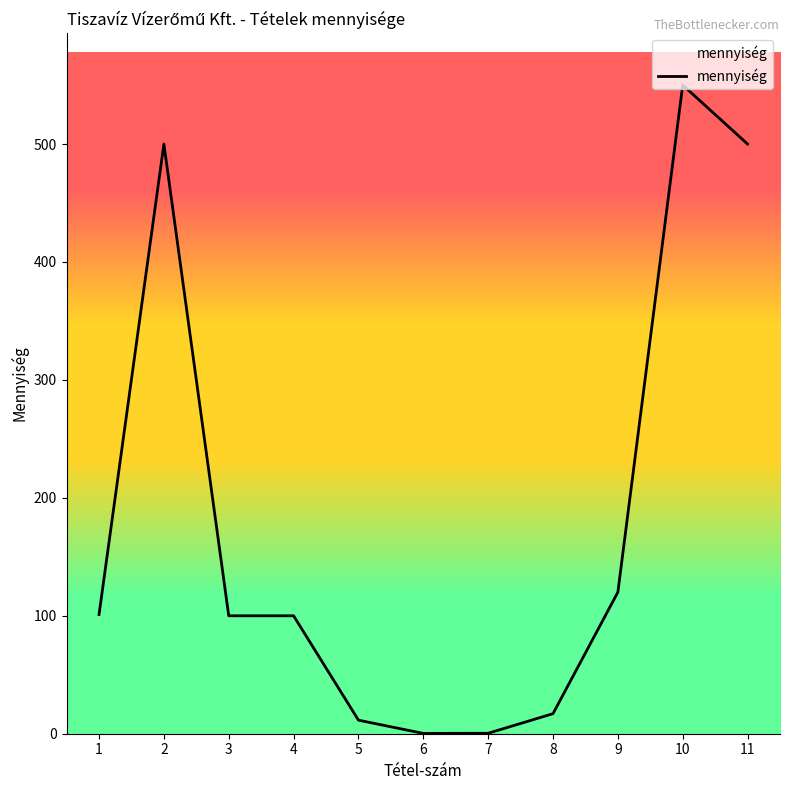

What is the approximate value at 6?

0.3